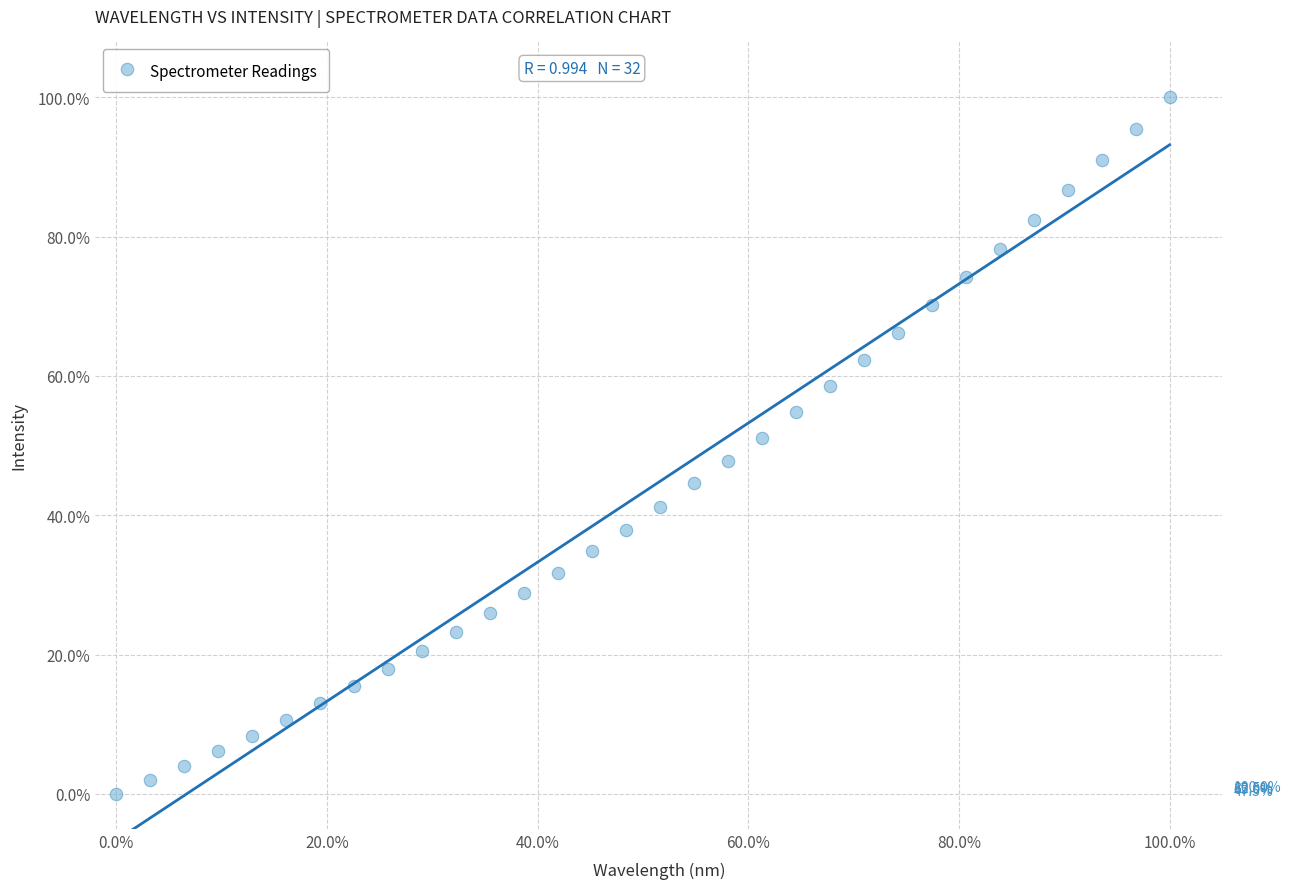

What is the range of X values (max minus min)?

100.0